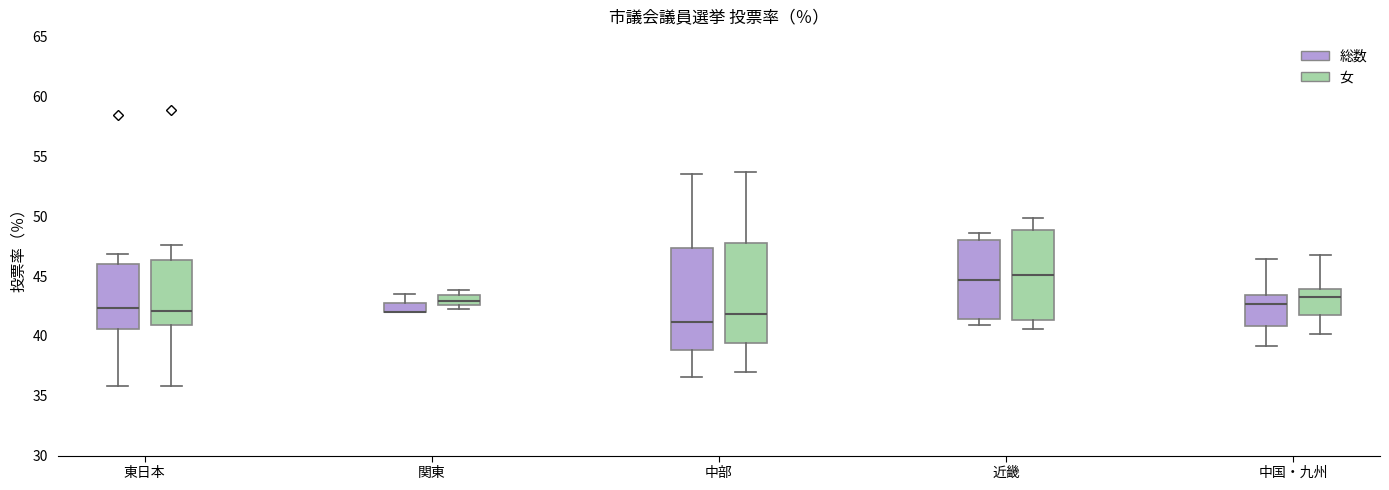

Where is the upper edge of the box for 関東 (女) on the y-axis? The values are not printed on the chart, so give them approximately, as read against the axis.

43.5